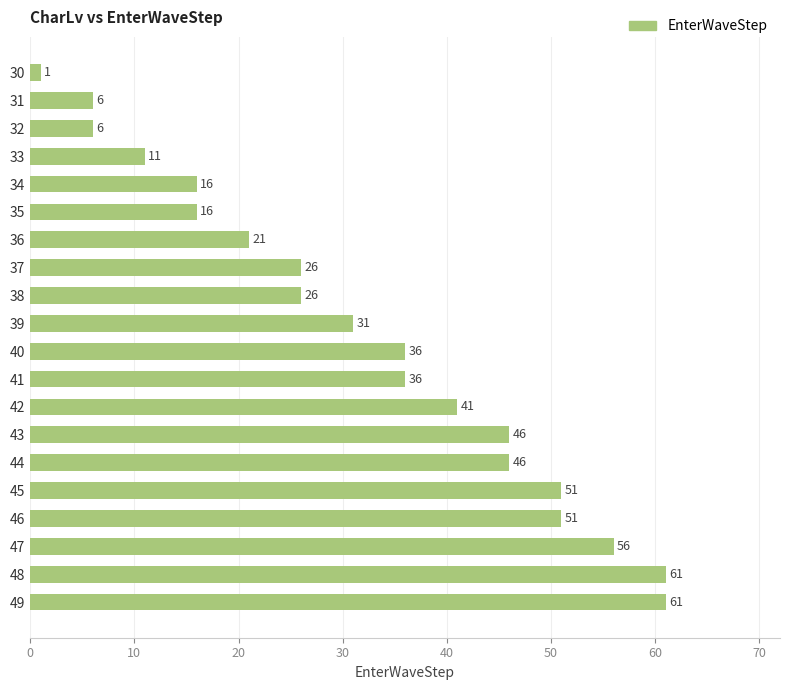

Does the chart contain stacked bars?

No